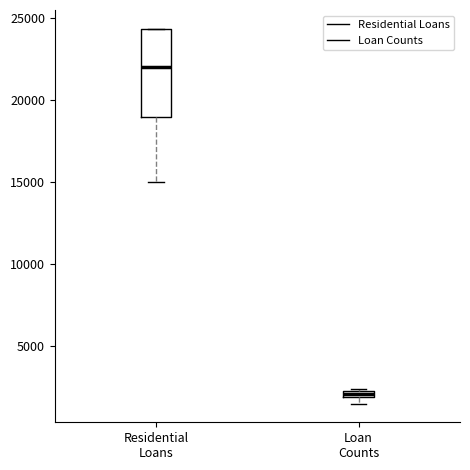

Where is the upper edge of the box for Loan Counts on the y-axis? The values are not printed on the chart, so give them approximately, as read against the axis.

2500